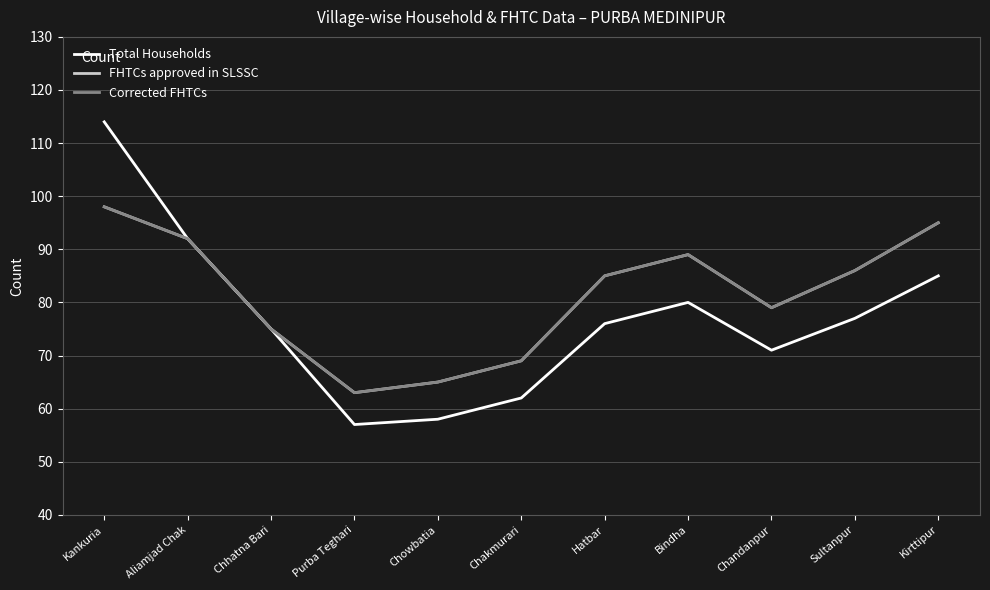

Reading left to right, what are all the values shown in this chart?

Total Households: 114	92	75	57	58	62	76	80	71	77	85
FHTCs approved in SLSSC: 98	92	75	63	65	69	85	89	79	86	95
Corrected FHTCs: 98	92	75	63	65	69	85	89	79	86	95